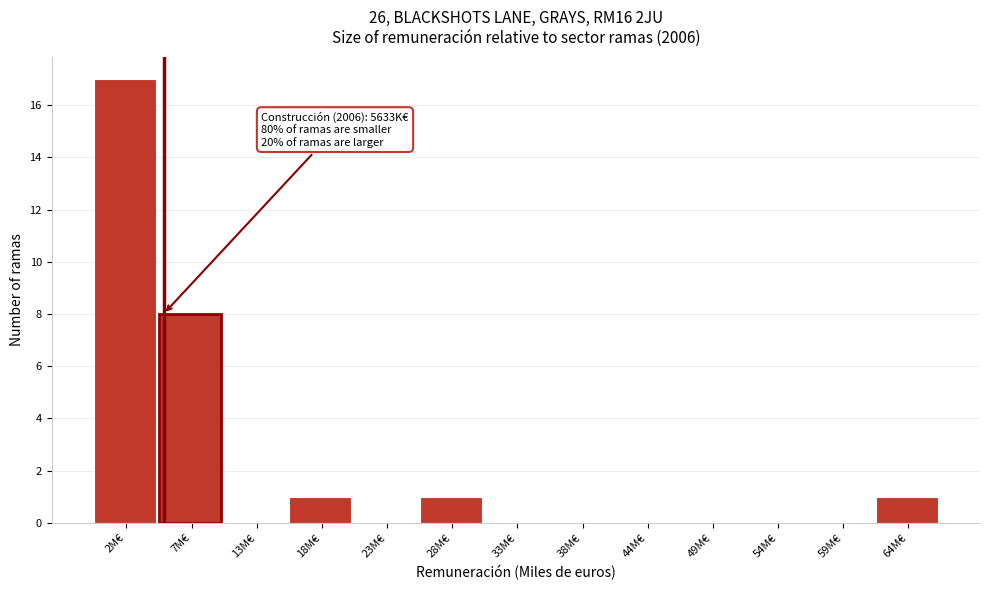

Reading left to right, list all the values displayed in this chart.

2M€=17	7M€=8	13M€=0	18M€=1	23M€=0	28M€=1	33M€=0	38M€=0	44M€=0	49M€=0	54M€=0	59M€=0	64M€=1